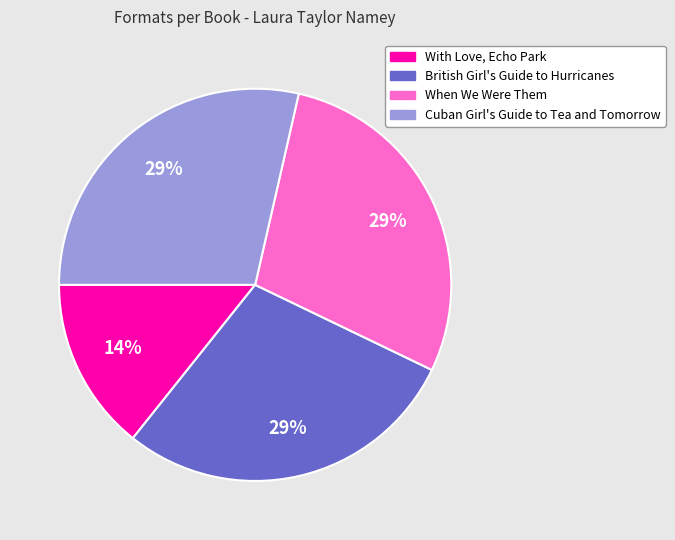

To the nearest percent, what portion does British Girl's Guide to Hurricanes represent?

29%